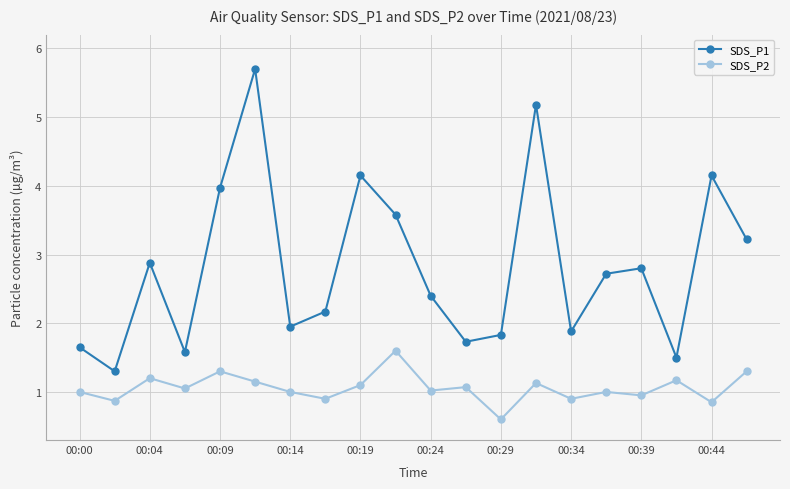

True or false: SDS_P2 has more than 2 points higher than both neighbors.

True